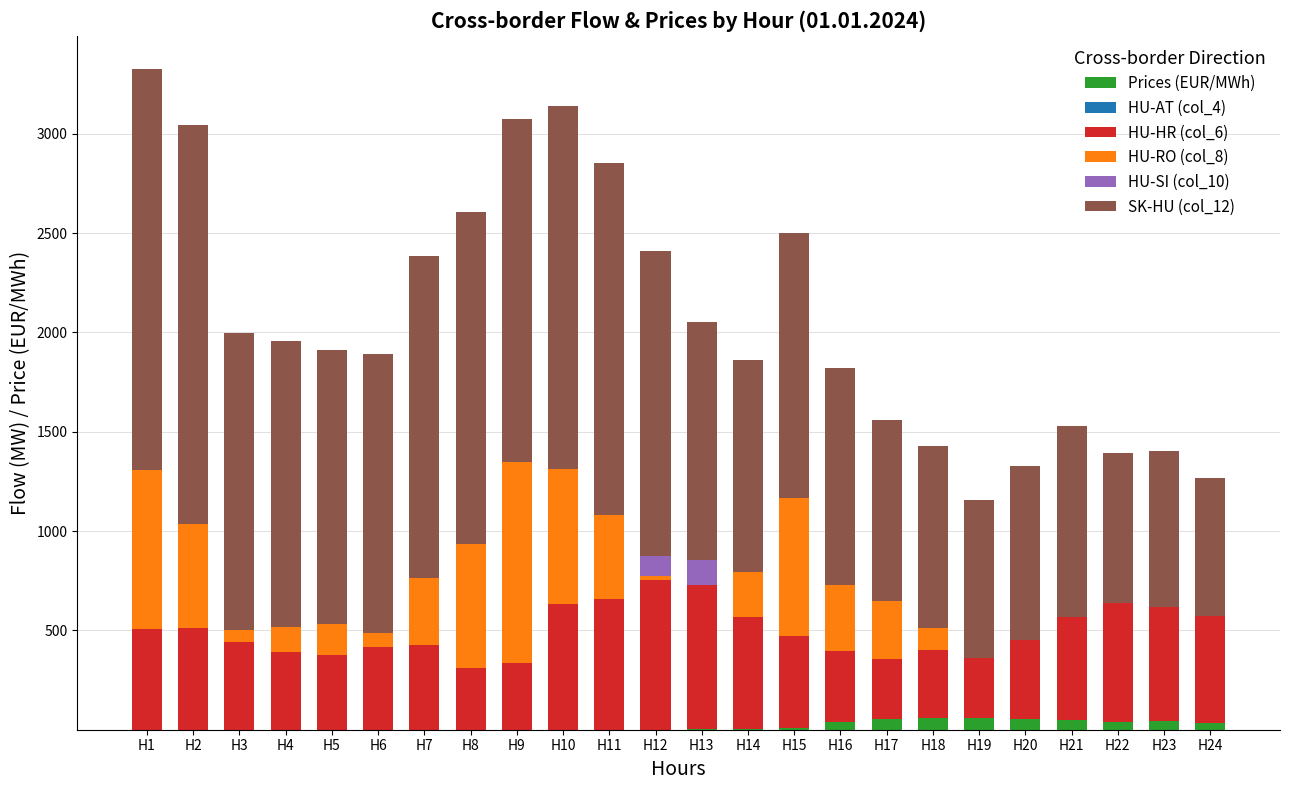

Is it true that SK-HU (col_12) equals 1310.9 at H17?

False